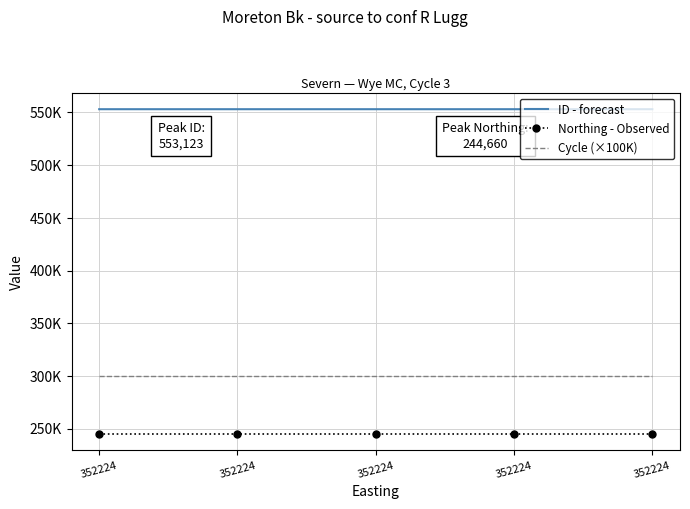

Reading left to right, extract all data points from this chart.

ID - forecast: 352224=553118	352224=553123	352224=553122	352224=553121	352224=553120
Northing - Observed: 352224=244660	352224=244660	352224=244660	352224=244660	352224=244660
Cycle (×100K): 352224=300000	352224=300000	352224=300000	352224=300000	352224=300000